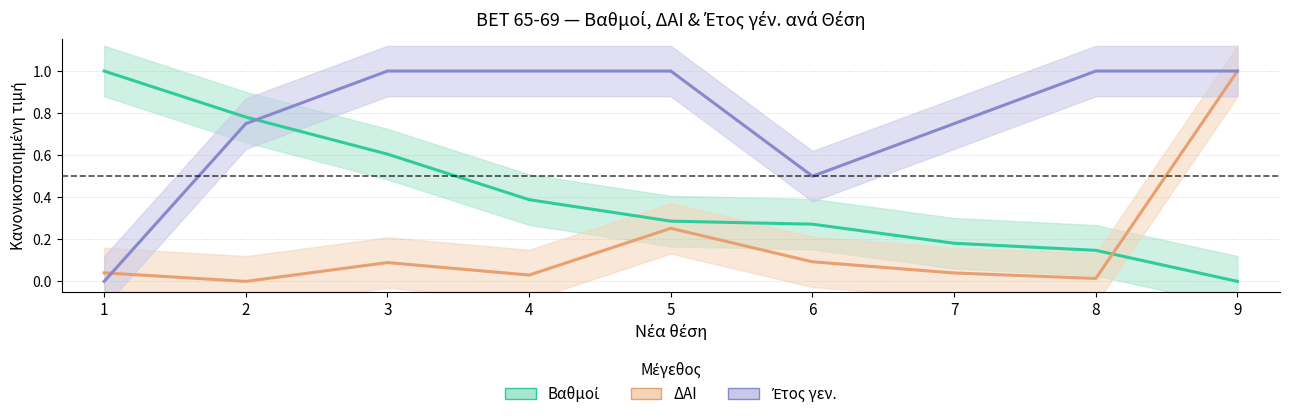

What is the total value across all series at 5?

1.5